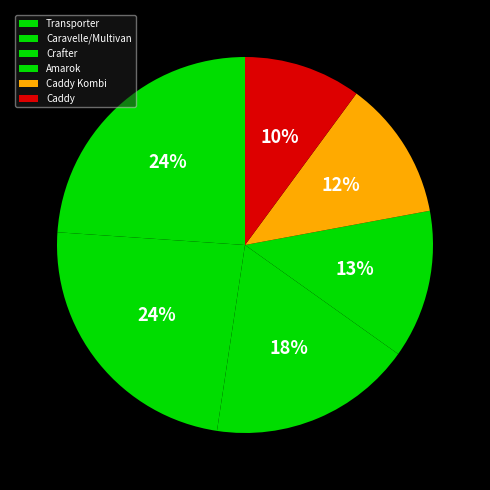

Count the number of slices in the pie.

6